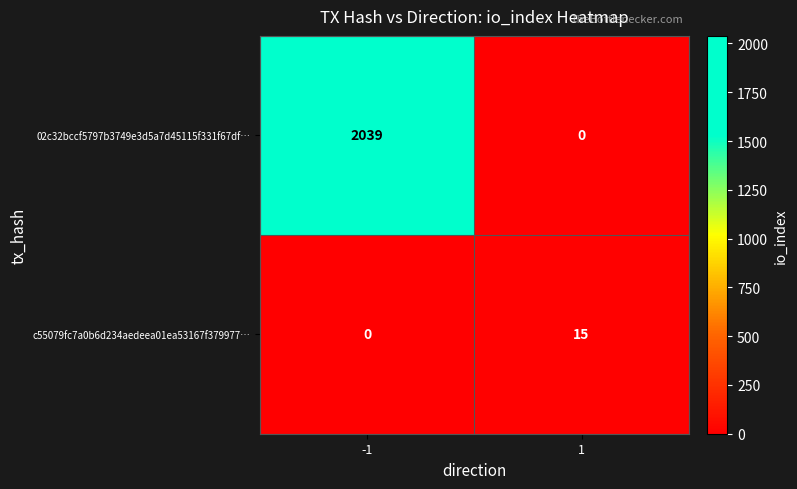

Reading right to left, what are all the values shown in this chart?

02c32bccf5797b3749e3d5a7d45115f331f67df…: 1=0	-1=2039
c55079fc7a0b6d234aedeea01ea53167f379977…: 1=15	-1=0